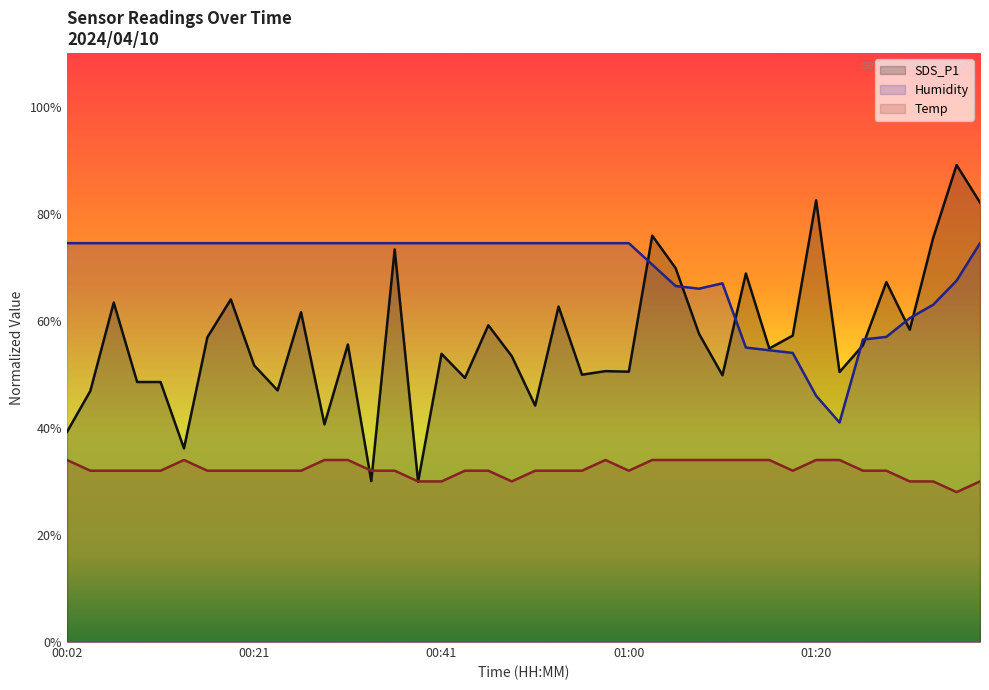

At which category does Humidity reach its first local valley?

01:07